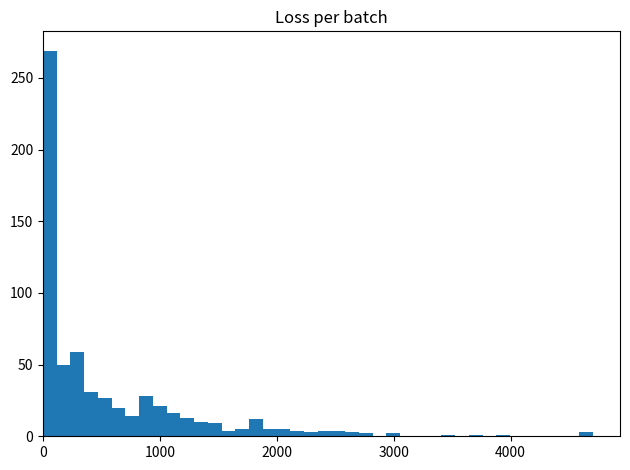

Around what value on the x-axis is the tallest bar? Give the approximate position of its centre, as read against the axis.

100